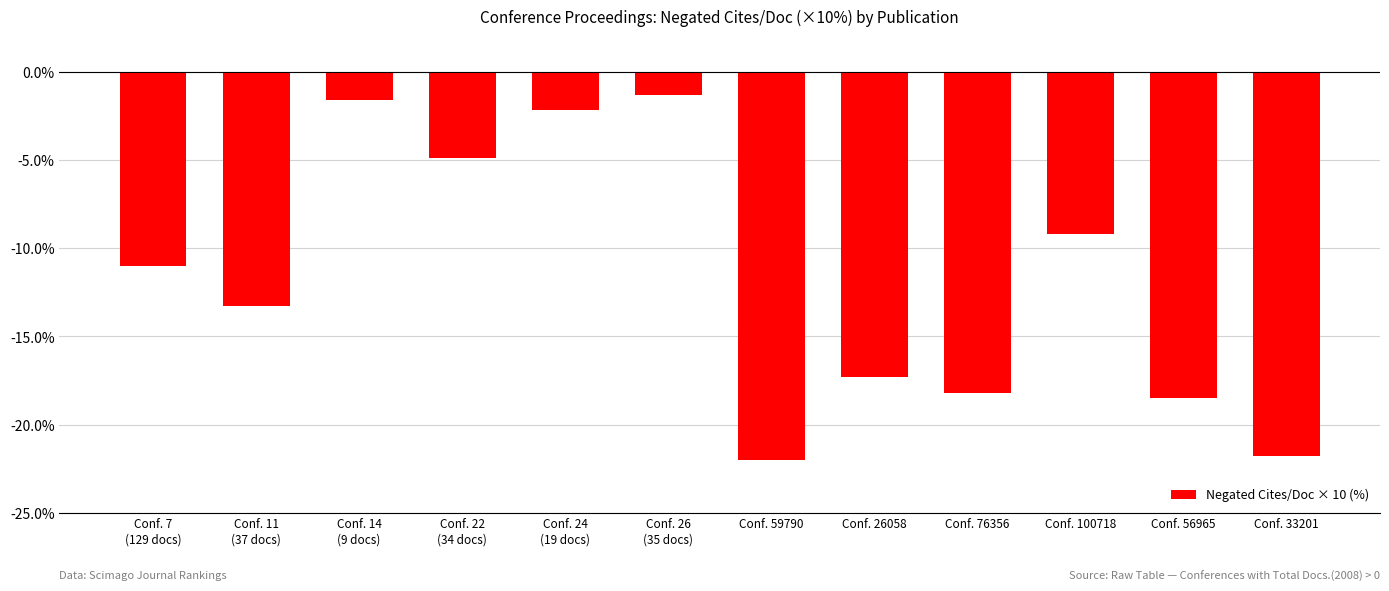

Reading left to right, transcribe all the data shown in this chart.

Conf. 7
(129 docs)=-11.0	Conf. 11
(37 docs)=-13.3	Conf. 14
(9 docs)=-1.6	Conf. 22
(34 docs)=-4.9	Conf. 24
(19 docs)=-2.2	Conf. 26
(35 docs)=-1.3	Conf. 59790=-22.0	Conf. 26058=-17.3	Conf. 76356=-18.2	Conf. 100718=-9.2	Conf. 56965=-18.5	Conf. 33201=-21.8